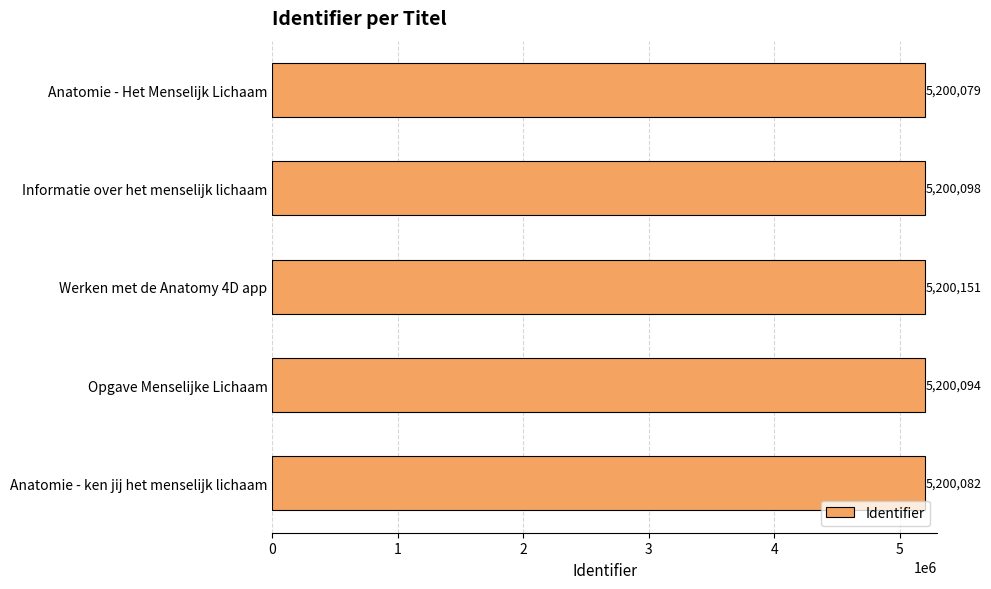

Reading top to bottom, what are all the values shown in this chart?

5200079	5200098	5200151	5200094	5200082